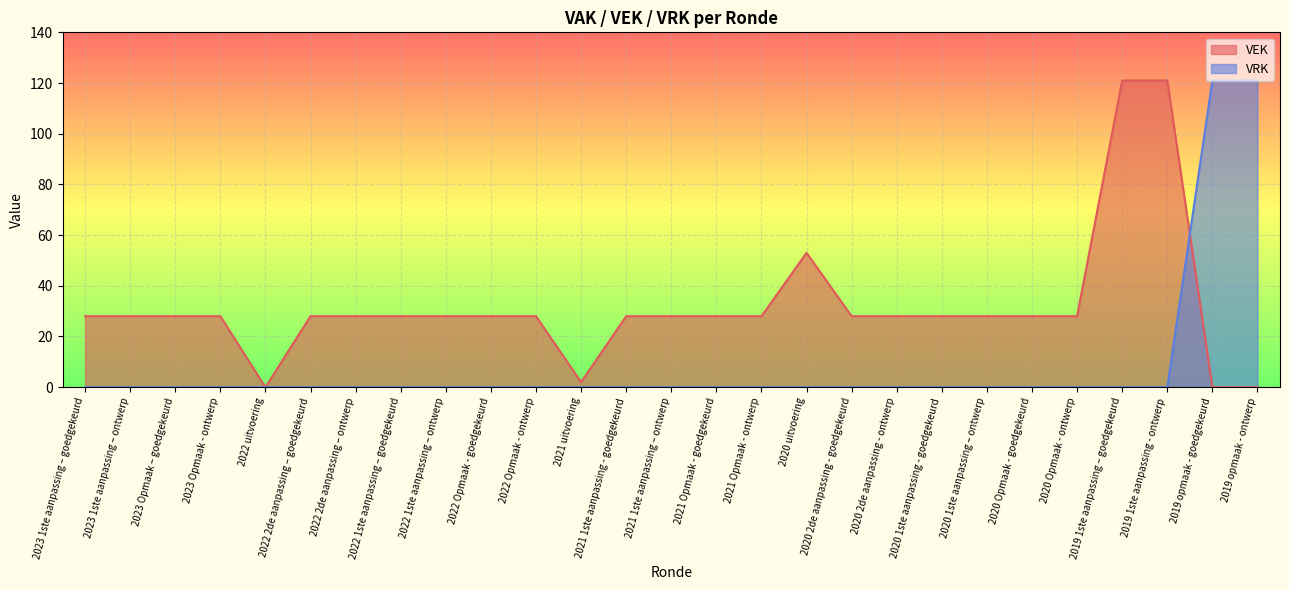

Which series has the widest spread of values?

VEK